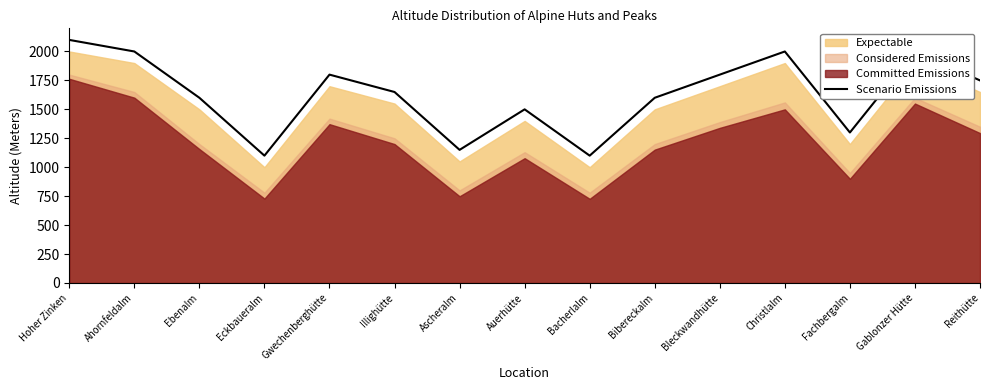

At which category does the chart reach its minimum across all series?

Eckbaueralm